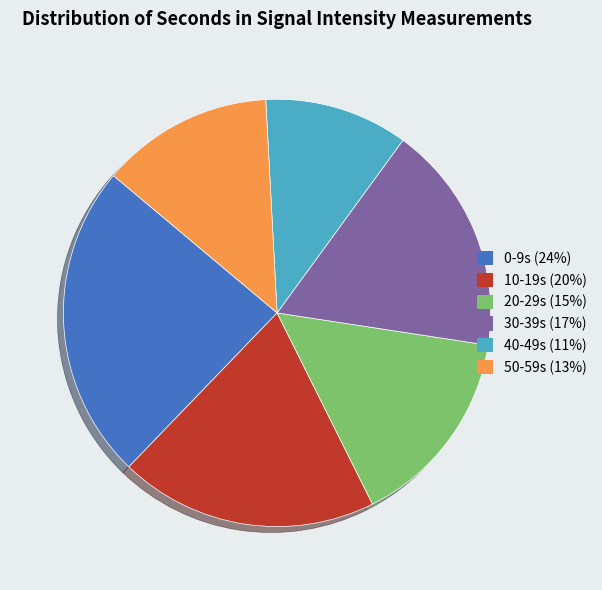

The 10-19s (20%) slice represents 20% of the pie. True or false?

True